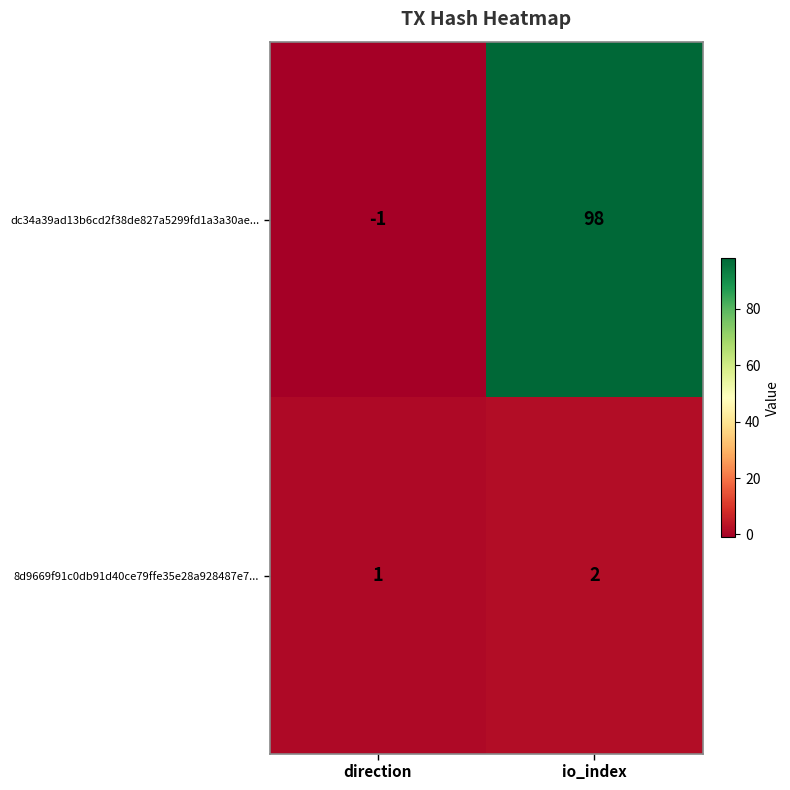

List the series in order of their overall mean, lowest first.

8d9669f91c0db91d40ce79ffe35e28a928487e7..., dc34a39ad13b6cd2f38de827a5299fd1a3a30ae...